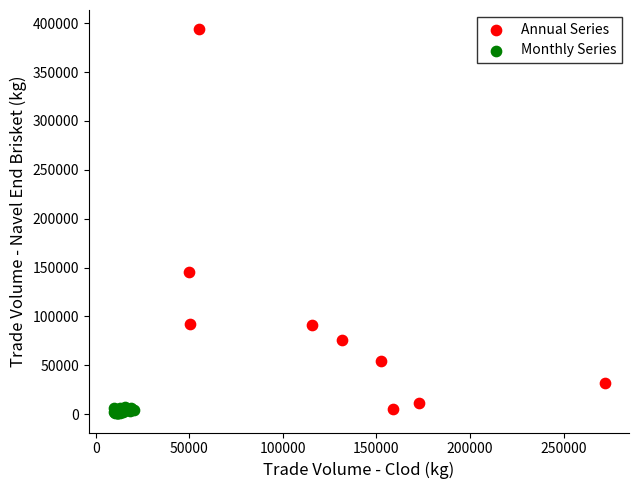

Which series has the largest Y range (max minus min)?

Annual Series